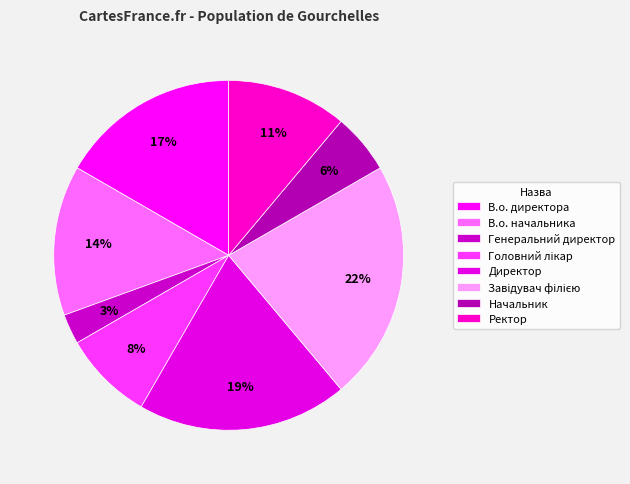

How many slices are in this pie chart?

8